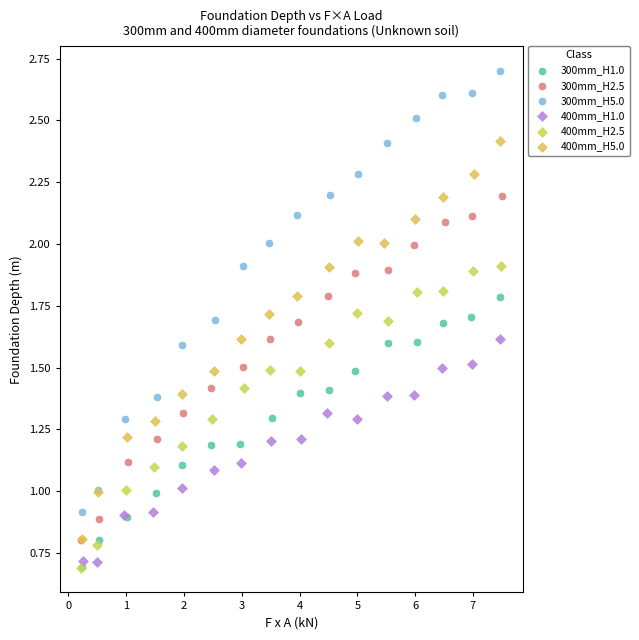

What are all the series names shown in the legend?

300mm_H1.0, 300mm_H2.5, 300mm_H5.0, 400mm_H1.0, 400mm_H2.5, 400mm_H5.0